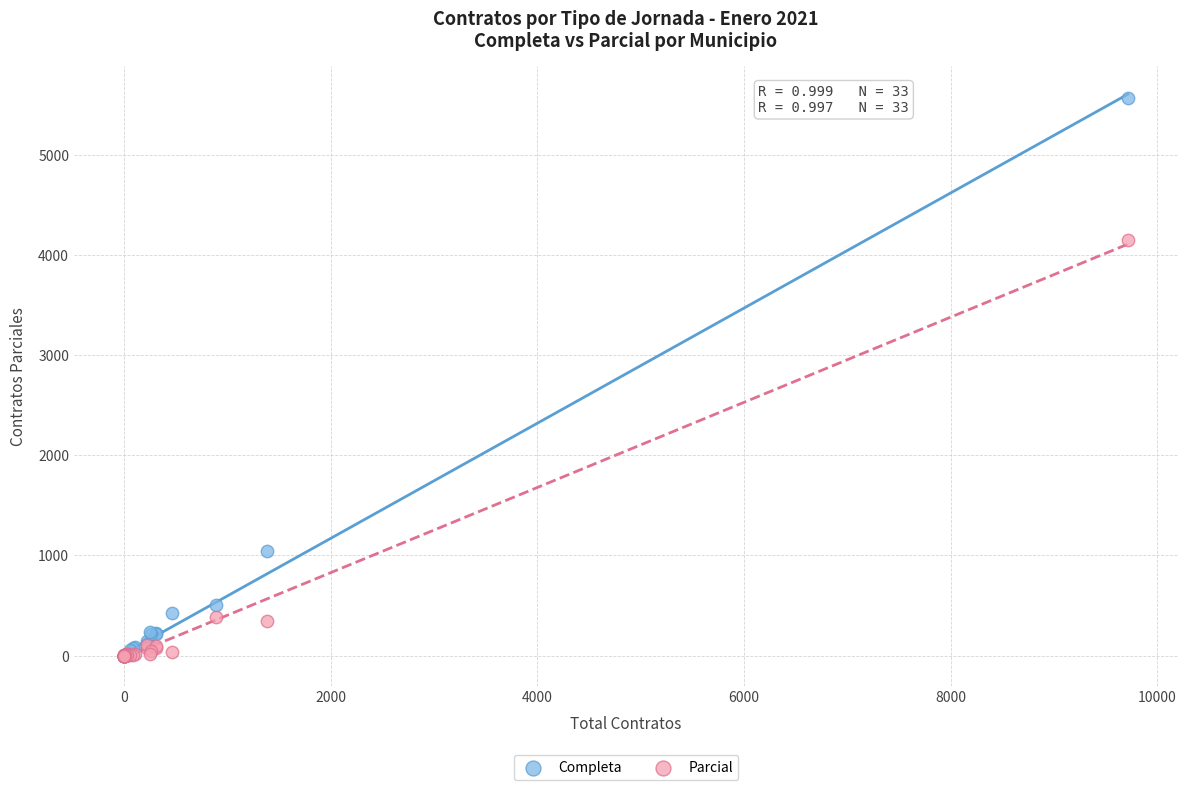

Which series has the widest spread of Y values?

Completa